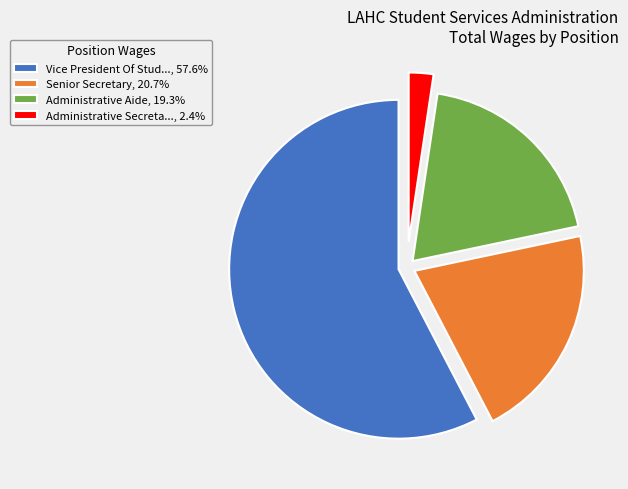

Approximately how many times larger is the value at Administrative Aide, 19.3% compared to Senior Secretary, 20.7%?

0.9